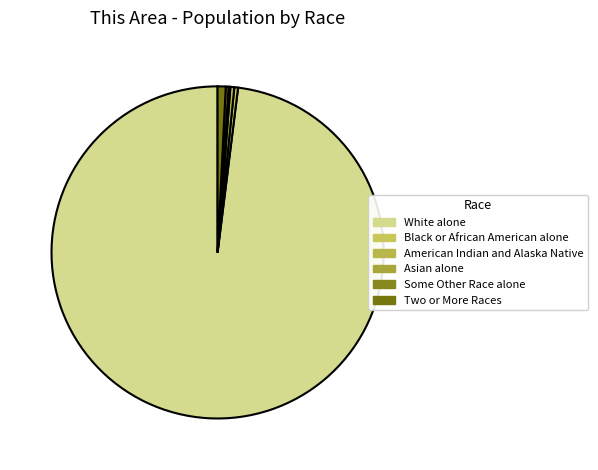

True or false: Black or African American alone accounts for 9% of the total.

False